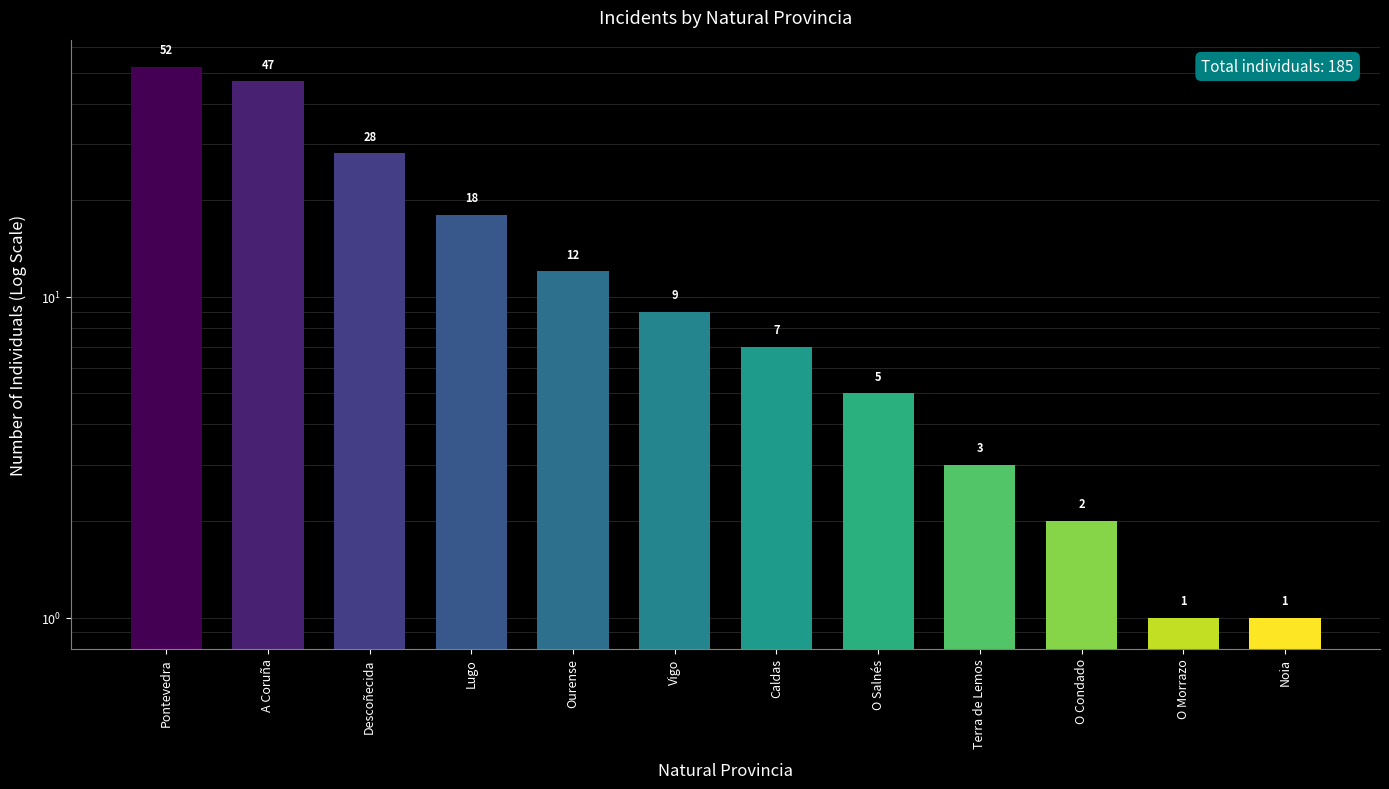

Rank the categories by value from lowest to highest.

O Morrazo, Noia, O Condado, Terra de Lemos, O Salnés, Caldas, Vigo, Ourense, Lugo, Descoñecida, A Coruña, Pontevedra